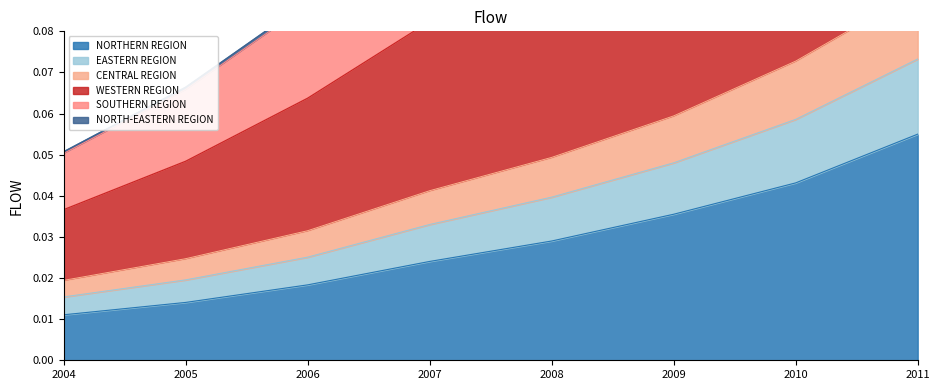

What is the spread (max minus min) of values at 2009?

0.1